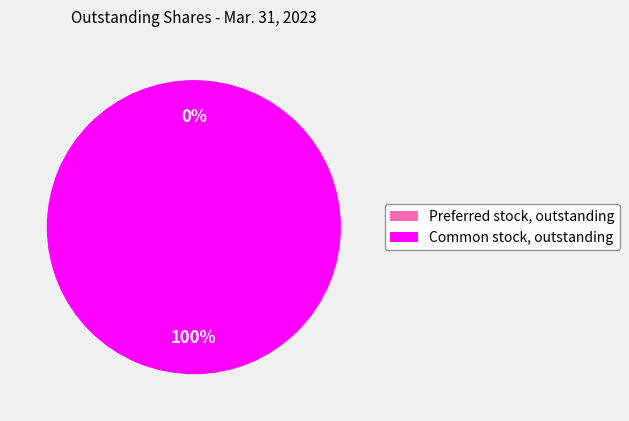

Which category has the biggest portion of the pie?

Common stock, outstanding